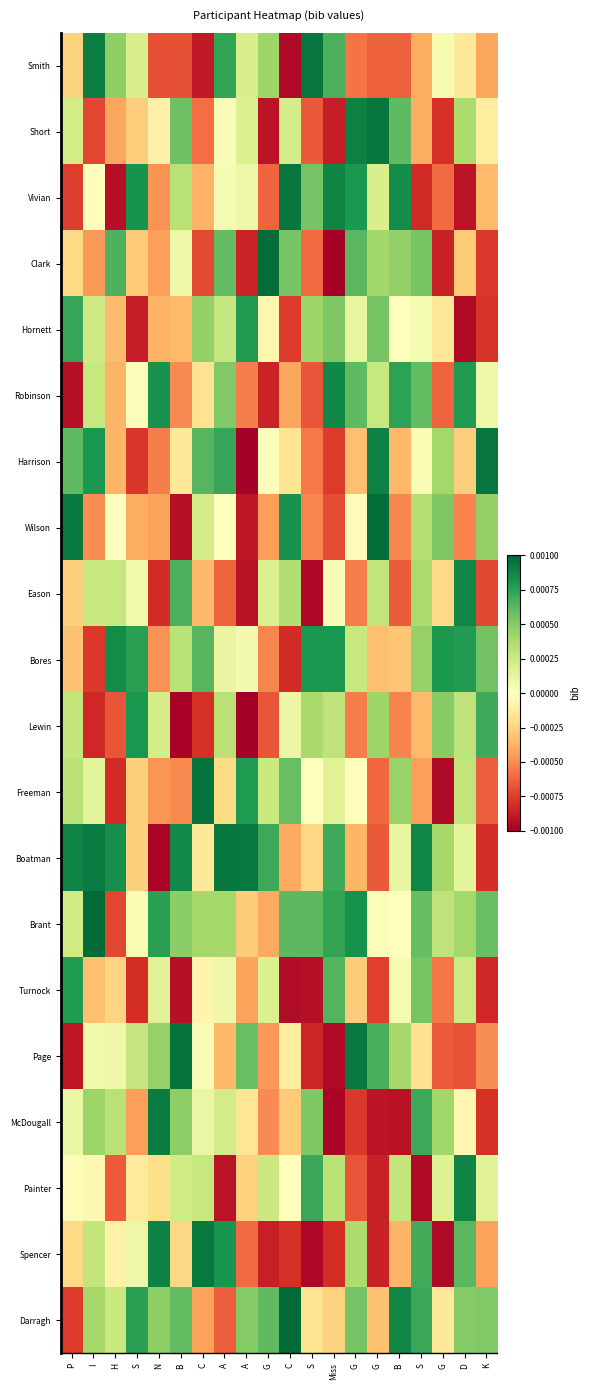

Which category has the lowest value across all series?

A